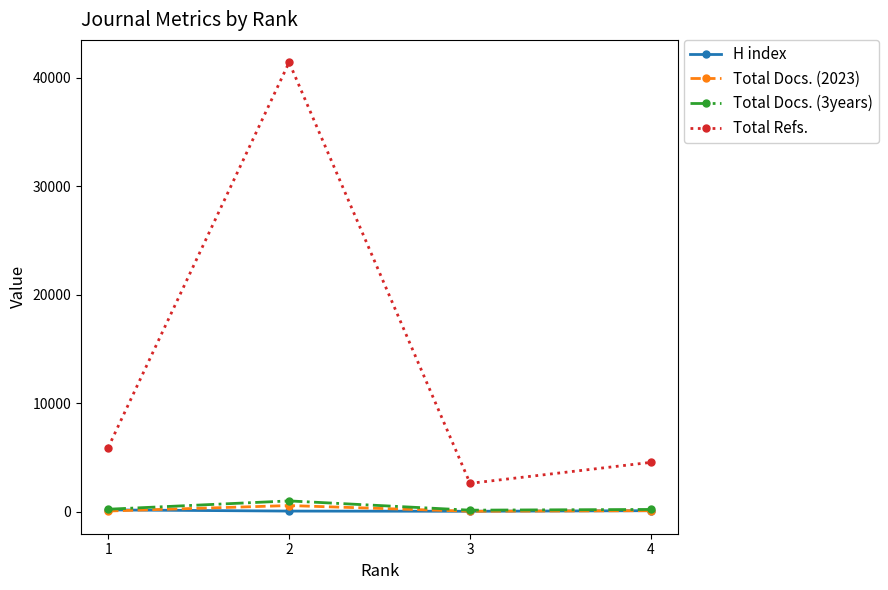

At which category is the sum across all series the highest?

2